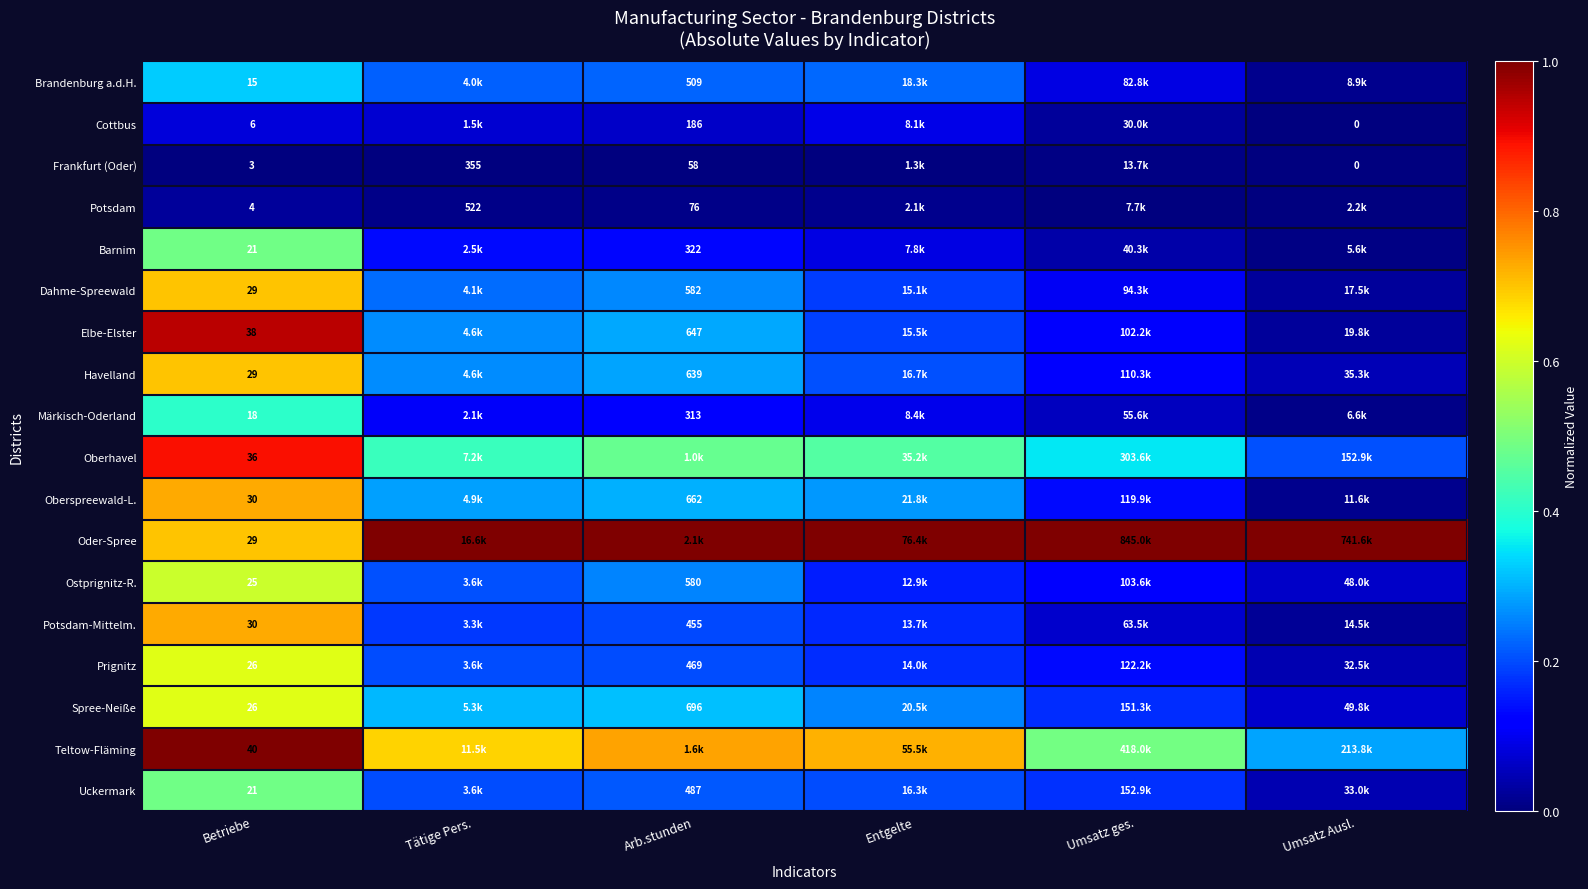

Is the value of Prignitz at Arb.stunden greater than the value of Ostprignitz-R. at Betriebe?

Yes